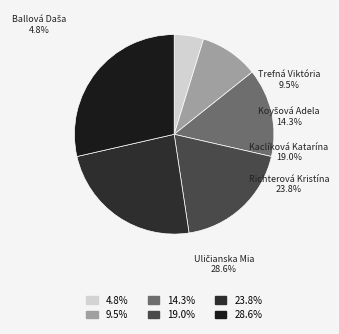

To the nearest percent, what is the difference between the largest and smallest slice percentages?

24%